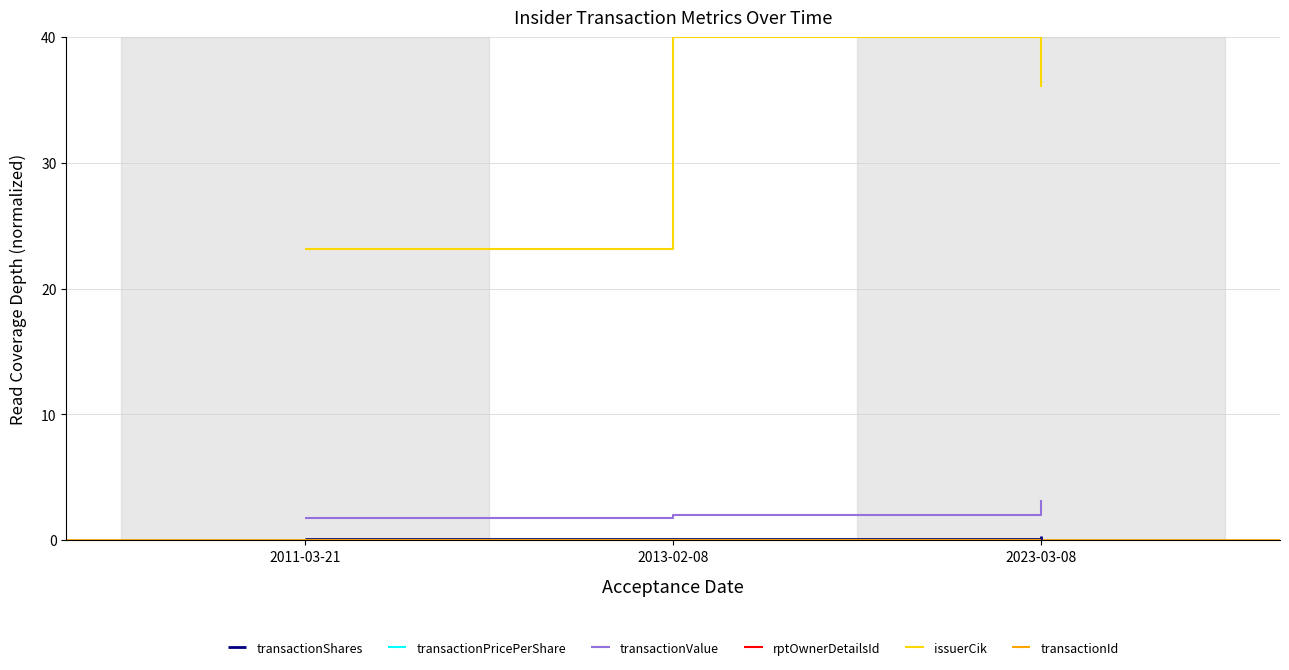

Which series has the widest spread of values?

issuerCik